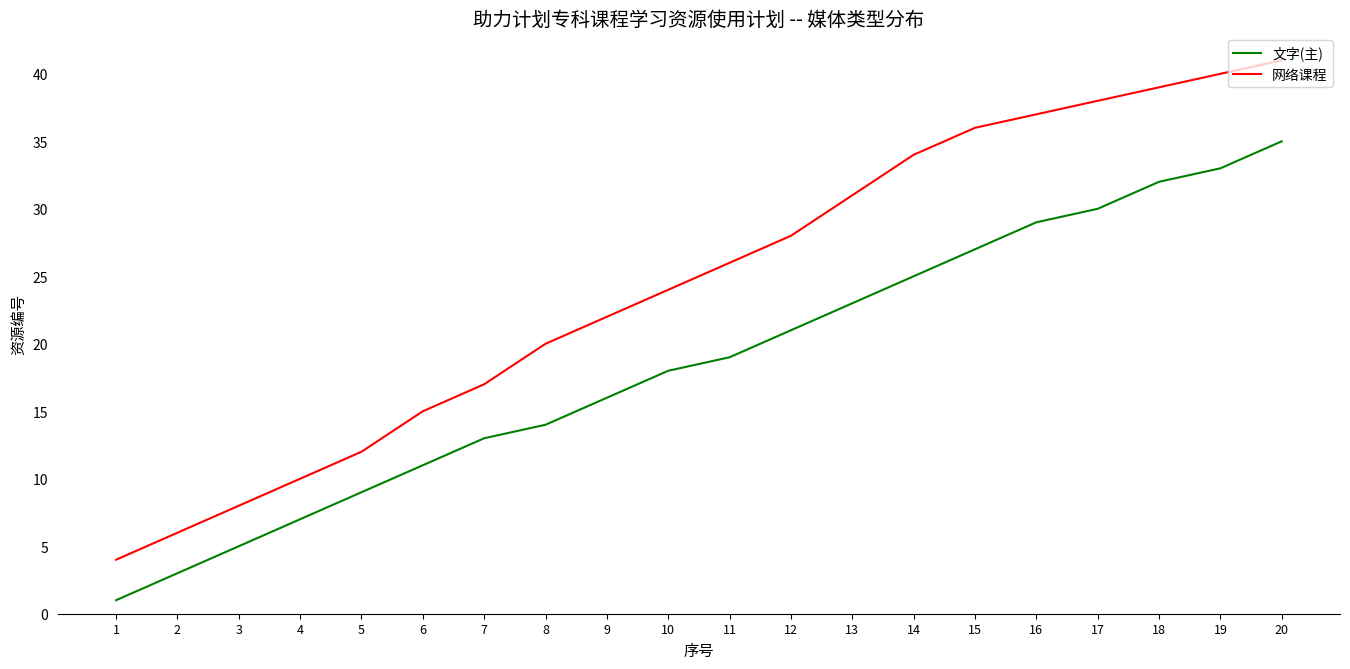

Is the value of 网络课程 at 8 greater than the value of 文字(主) at 13?

No